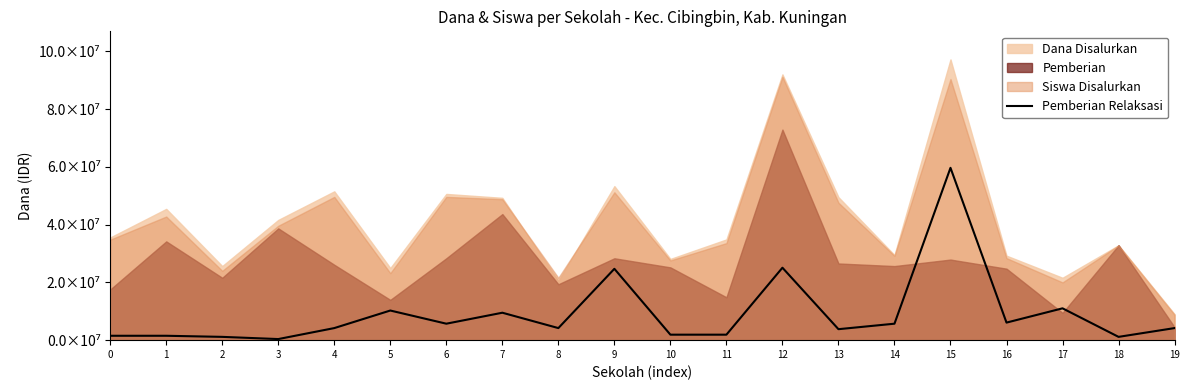

What is the value of the 19th point from the left?

1140000